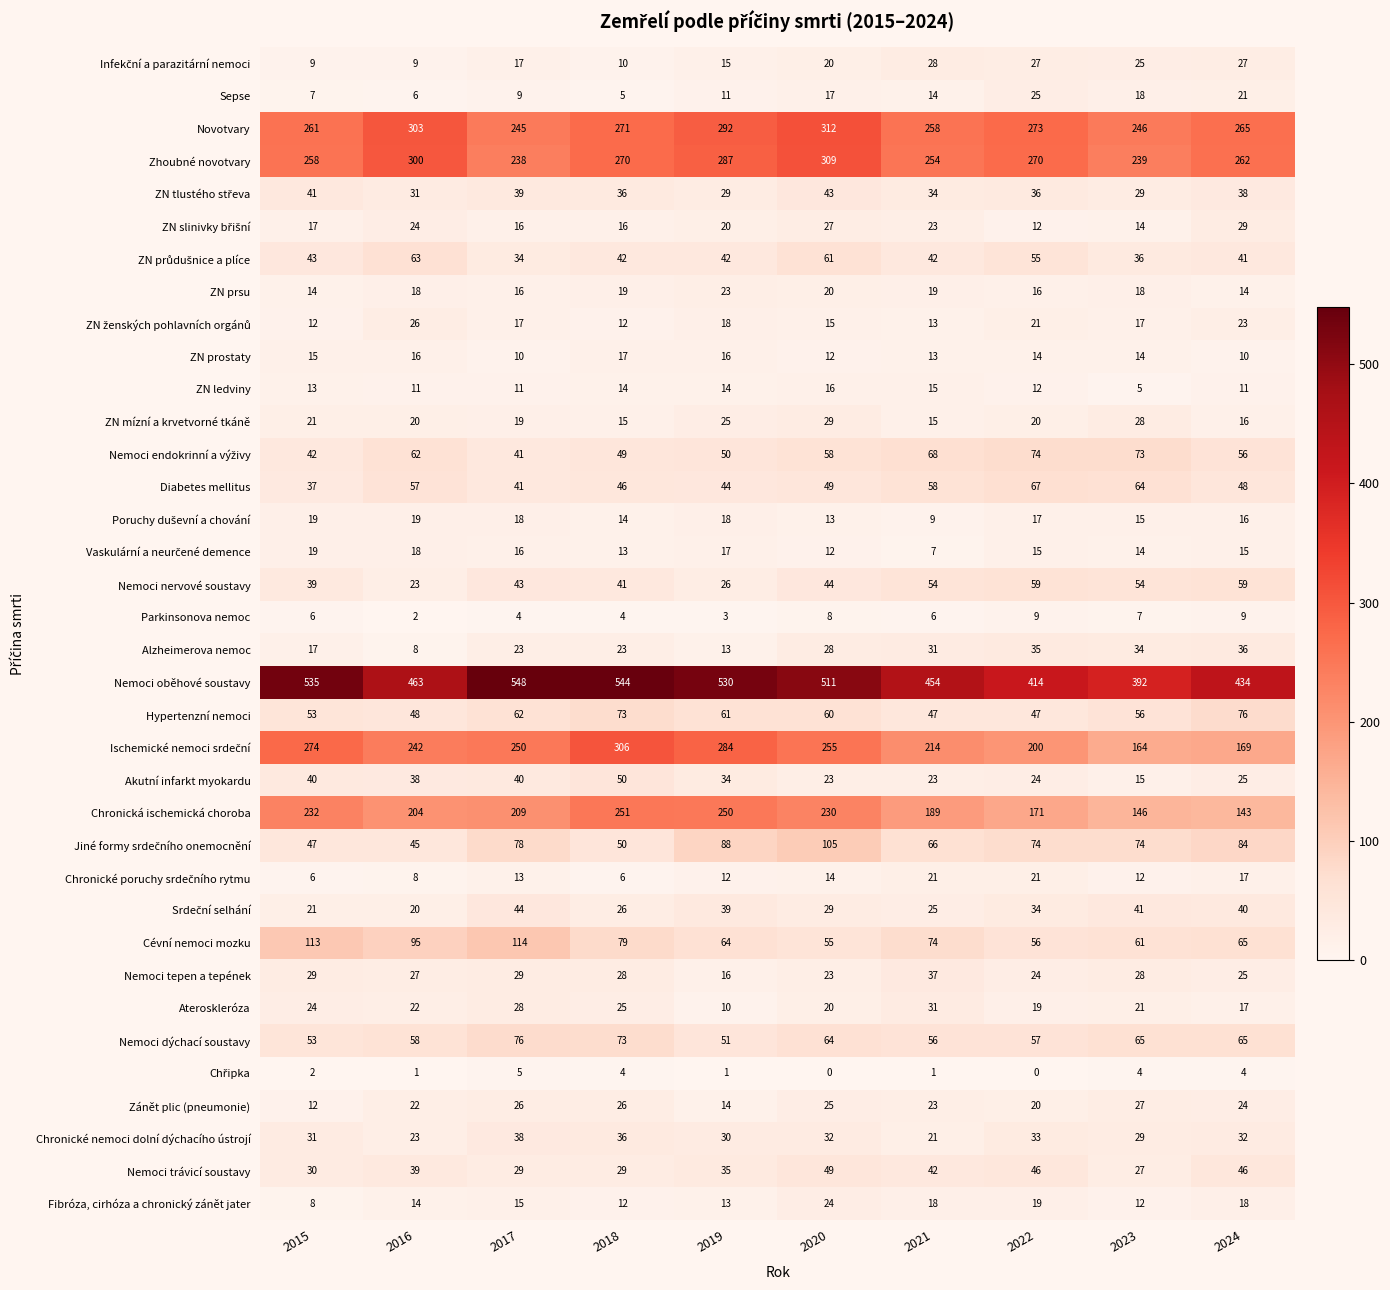

Which series has the largest total across all categories?

Nemoci oběhové soustavy